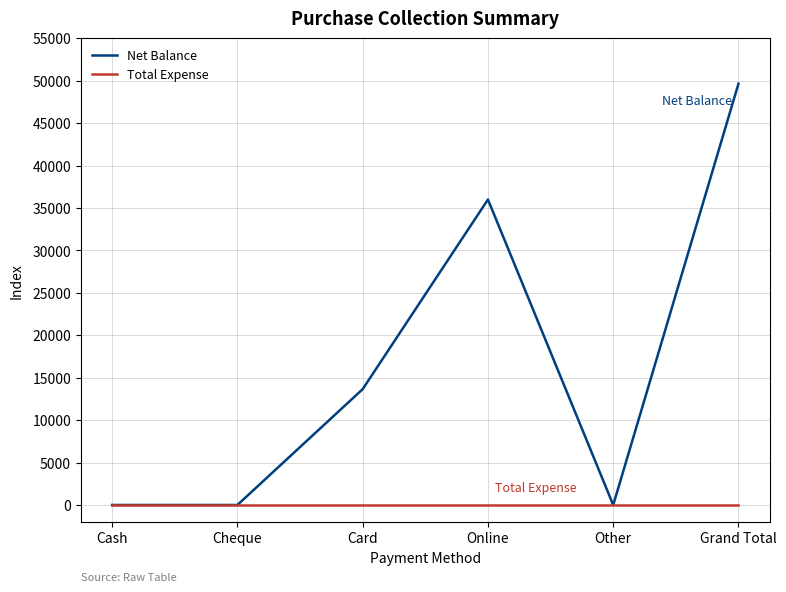

What position from the right is Online?

3